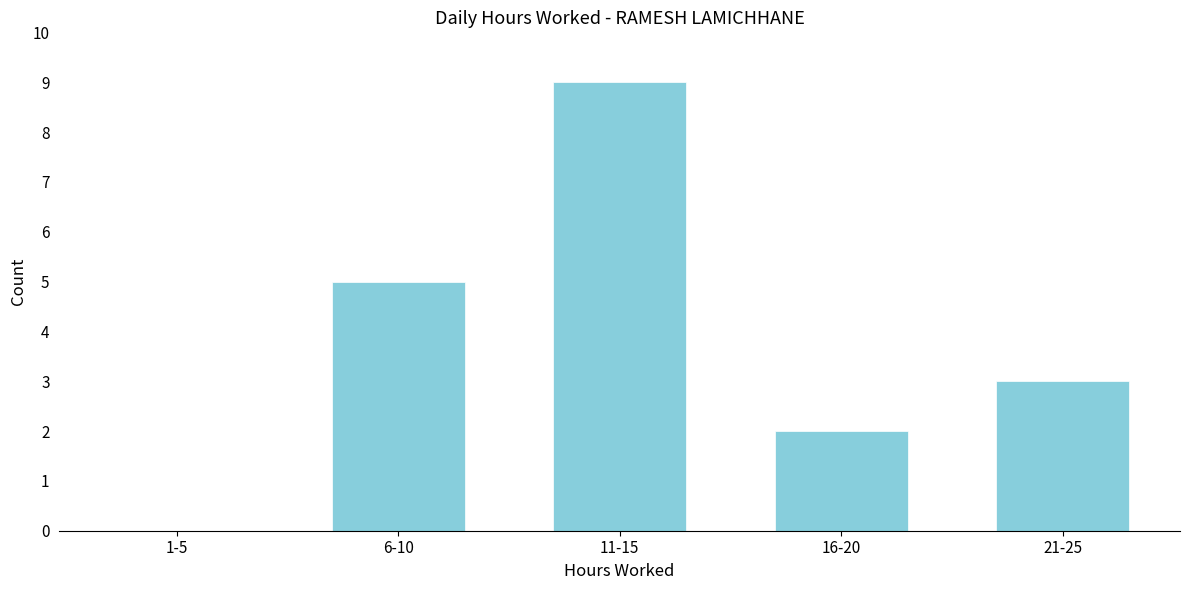

Reading right to left, what are all the values shown in this chart?

21-25=3	16-20=2	11-15=9	6-10=5	1-5=0